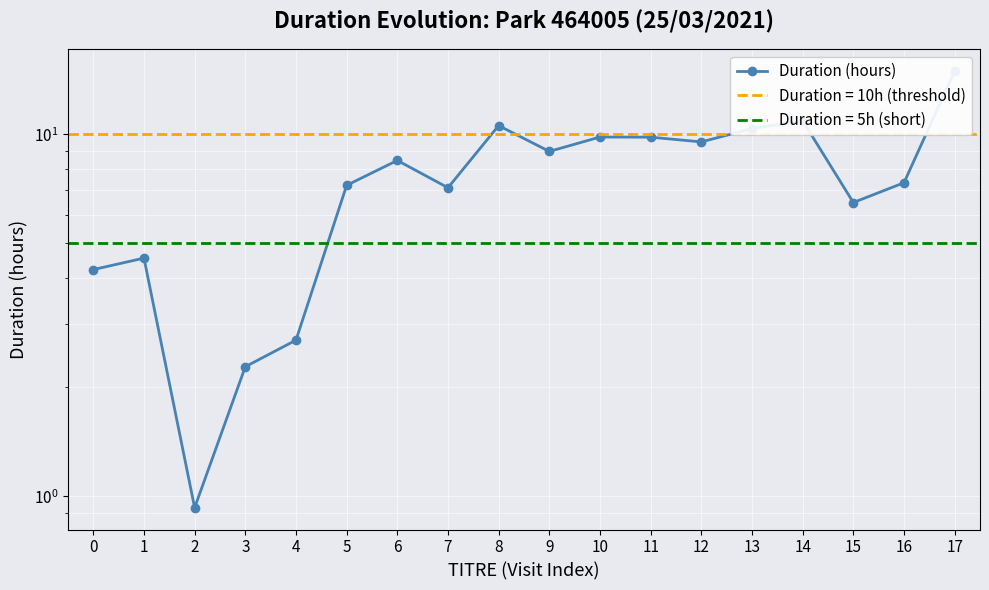

What is the greatest value displayed?

14.9